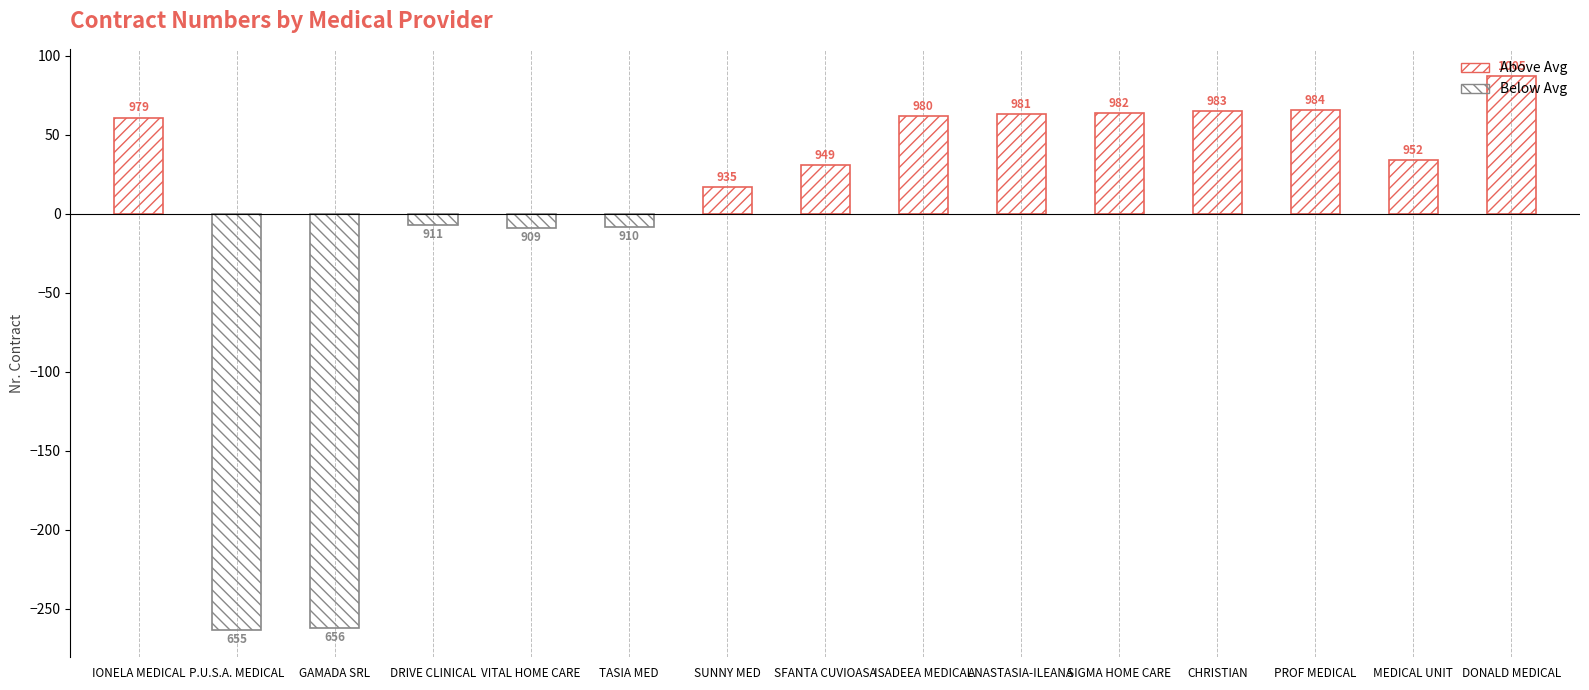

How many data points are less than 952?

7